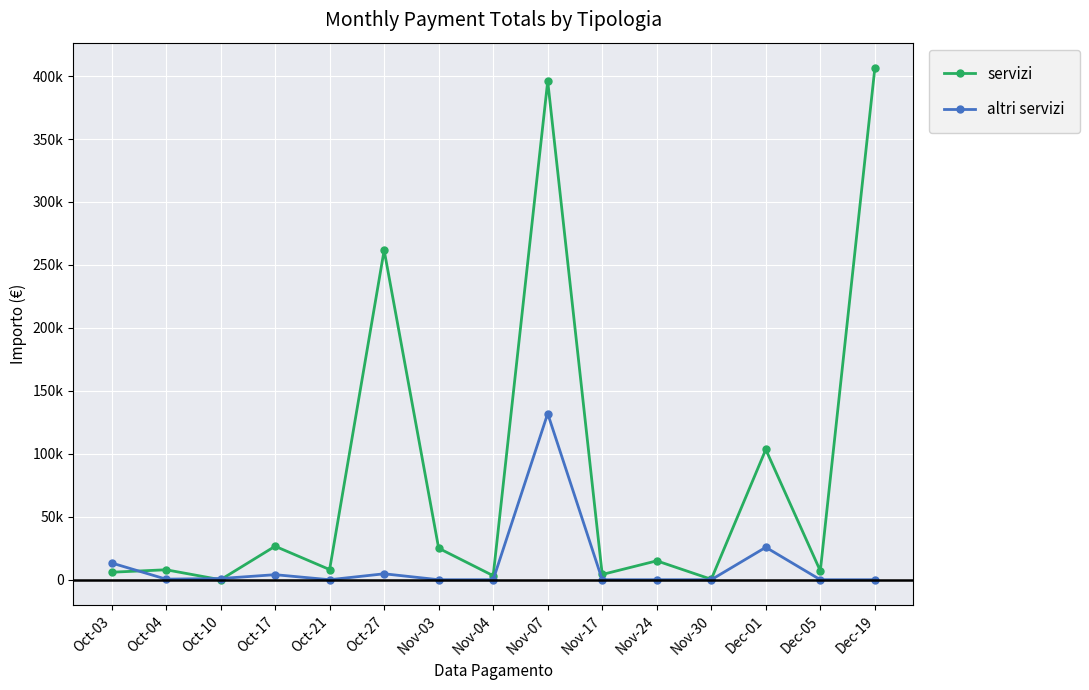

Reading left to right, transcribe all the data shown in this chart.

servizi: Oct-03=5950.0	Oct-04=7904.0	Oct-10=0.0	Oct-17=26590.0	Oct-21=8065.0	Oct-27=261704.0	Nov-03=25000.0	Nov-04=3200.0	Nov-07=395967.0	Nov-17=4160.0	Nov-24=15000.0	Nov-30=347.6	Dec-01=103421.0	Dec-05=7000.0	Dec-19=406210.0
altri servizi: Oct-03=13313.0	Oct-04=450.0	Oct-10=955.9	Oct-17=4000.0	Oct-21=0.0	Oct-27=4710.0	Nov-03=0.0	Nov-04=0.0	Nov-07=131967.0	Nov-17=0.0	Nov-24=0.0	Nov-30=0.0	Dec-01=25757.0	Dec-05=0.0	Dec-19=0.0